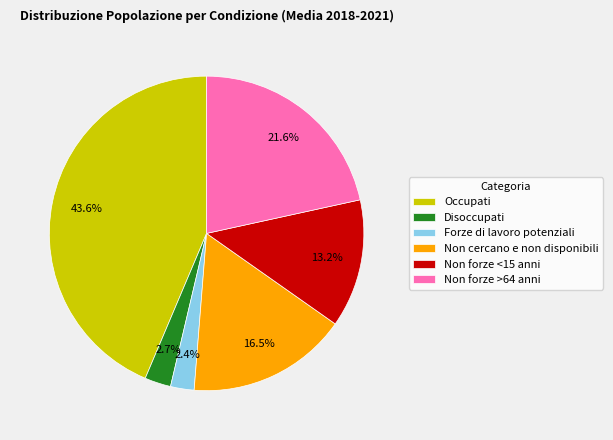

Combined, what portion of the pie is Occupati and Disoccupati?

46.3%